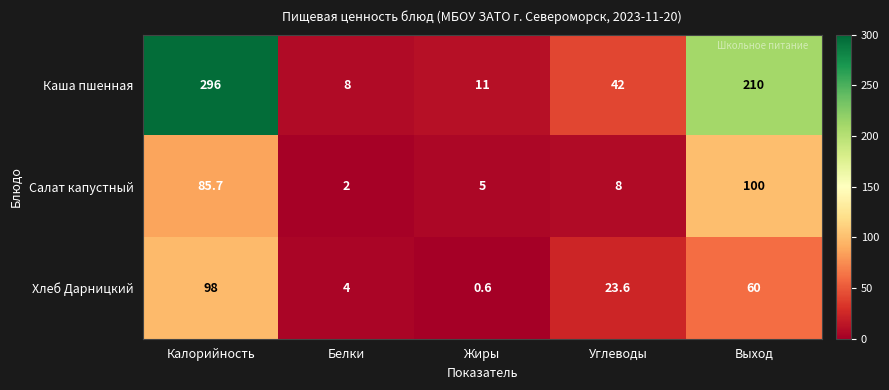

What is the maximum value for Салат капустный?

100.0